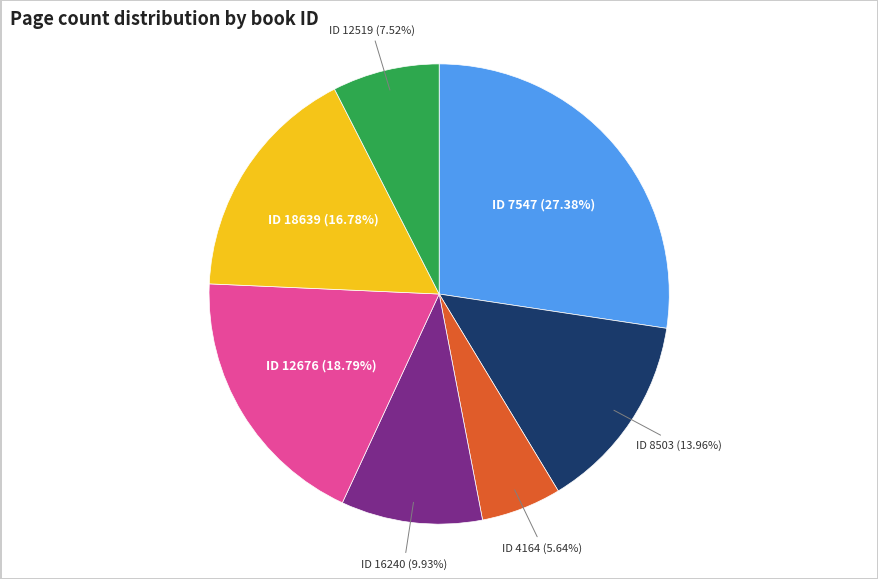

What is the smallest slice in the pie chart?

ID 4164 (5.64%)